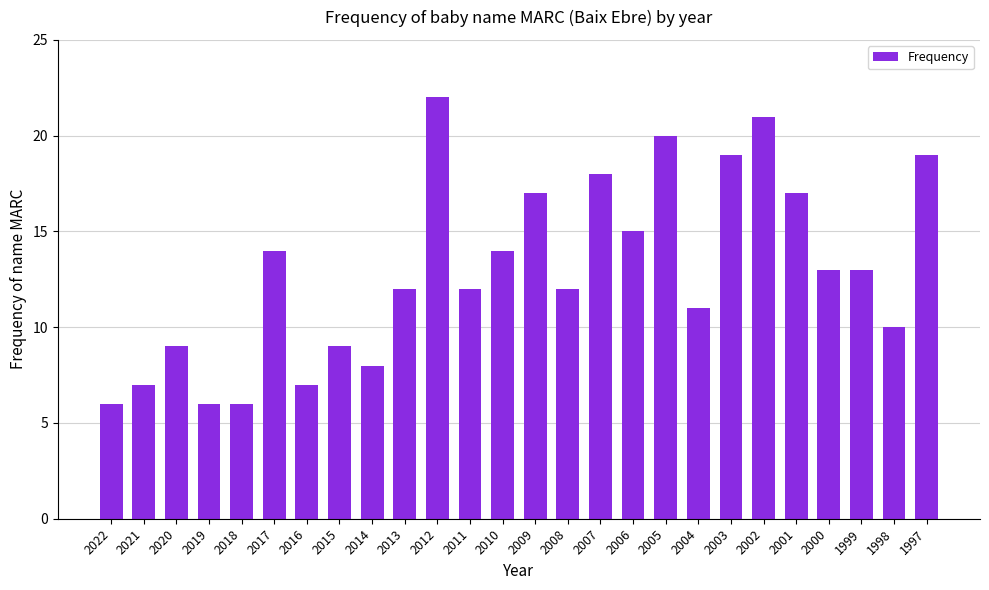

Which category has the highest value across all series?

2012